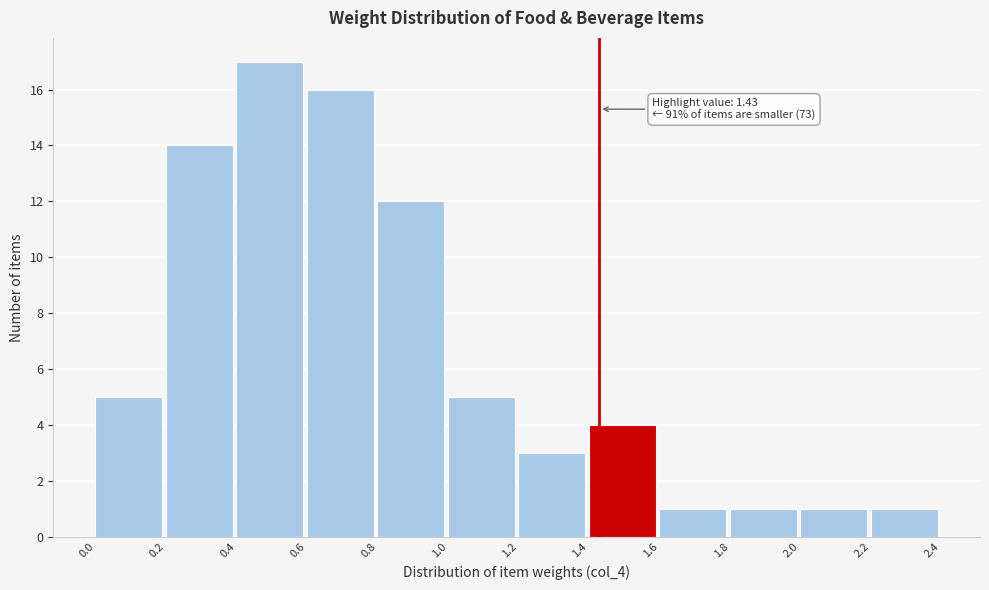

Over which range of the x-axis is the bar tallest?

0.4 to 0.6